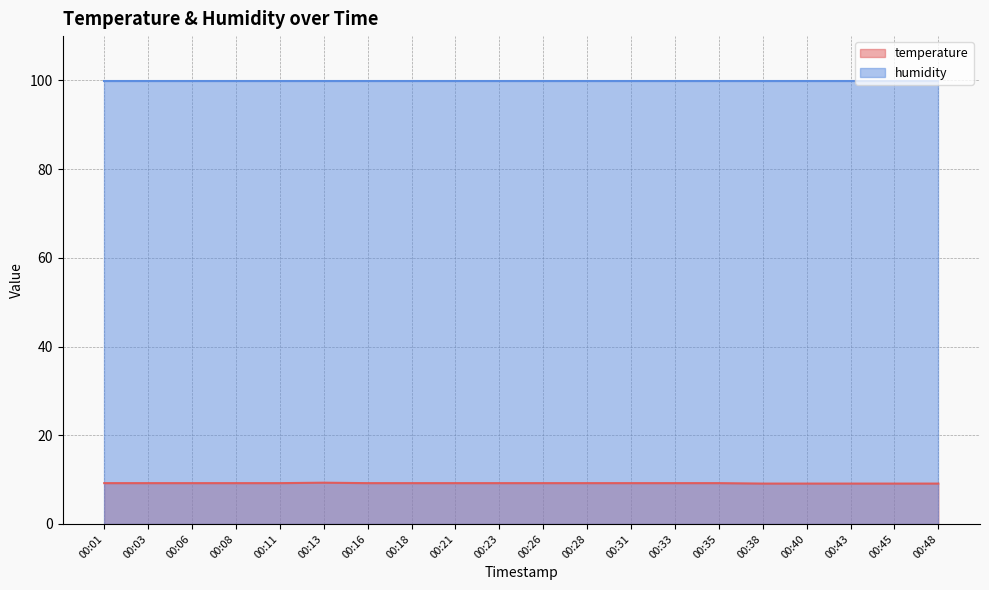

Reading left to right, extract all data points from this chart.

00:01=9.2	00:03=9.2	00:06=9.2	00:08=9.2	00:11=9.2	00:13=9.3	00:16=9.2	00:18=9.2	00:21=9.2	00:23=9.2	00:26=9.2	00:28=9.2	00:31=9.2	00:33=9.2	00:35=9.2	00:38=9.1	00:40=9.1	00:43=9.1	00:45=9.1	00:48=9.1